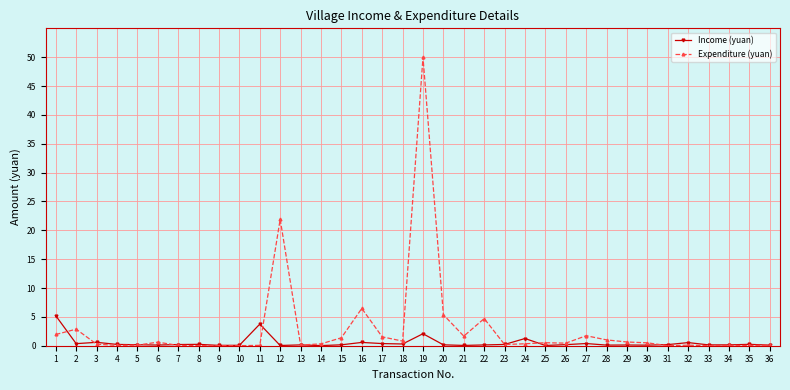

True or false: Income (yuan) has more than 0 points higher than both neighbors.

True